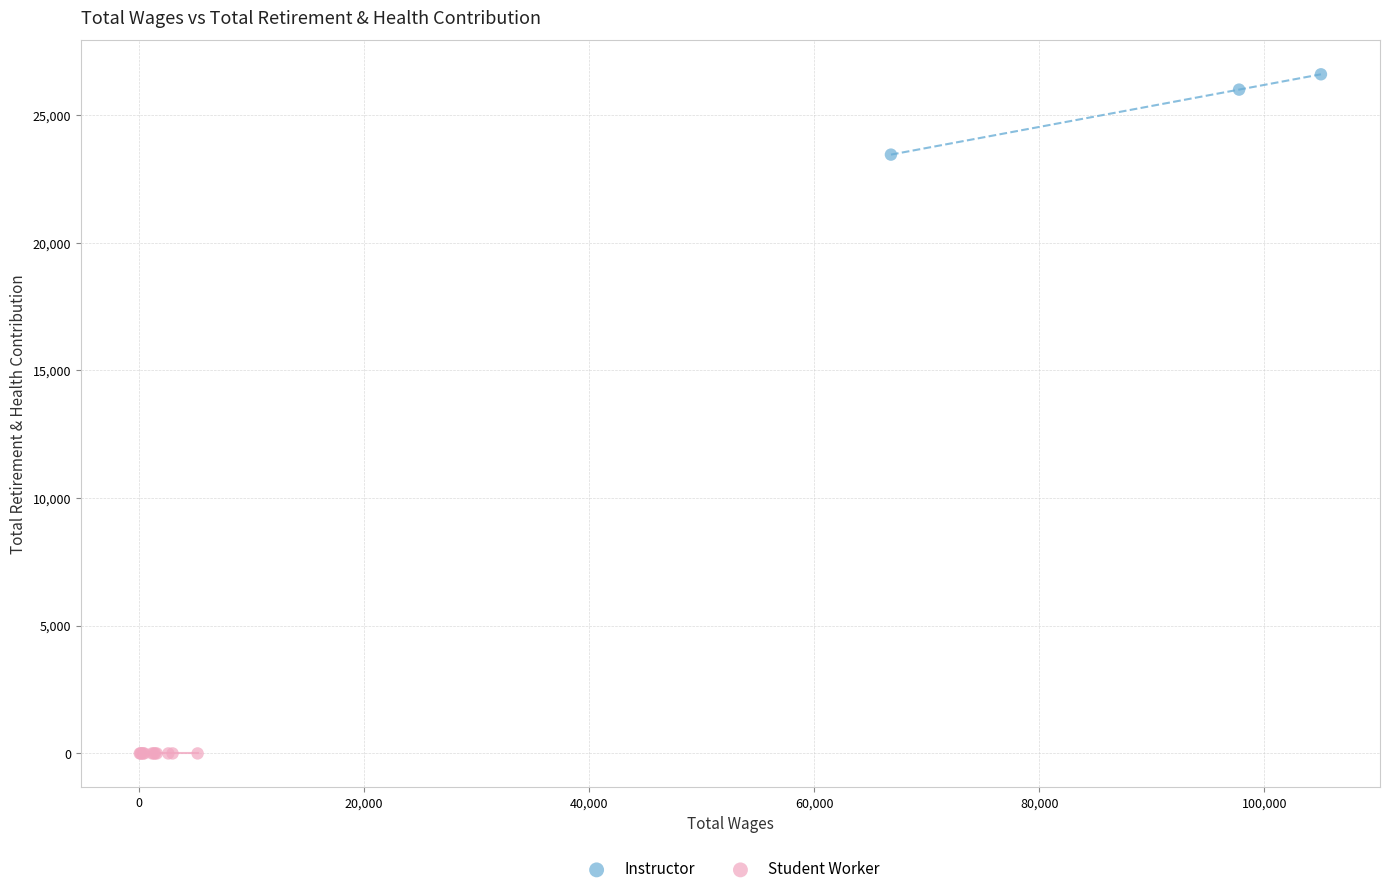

Which series contains the highest Y value?

Instructor